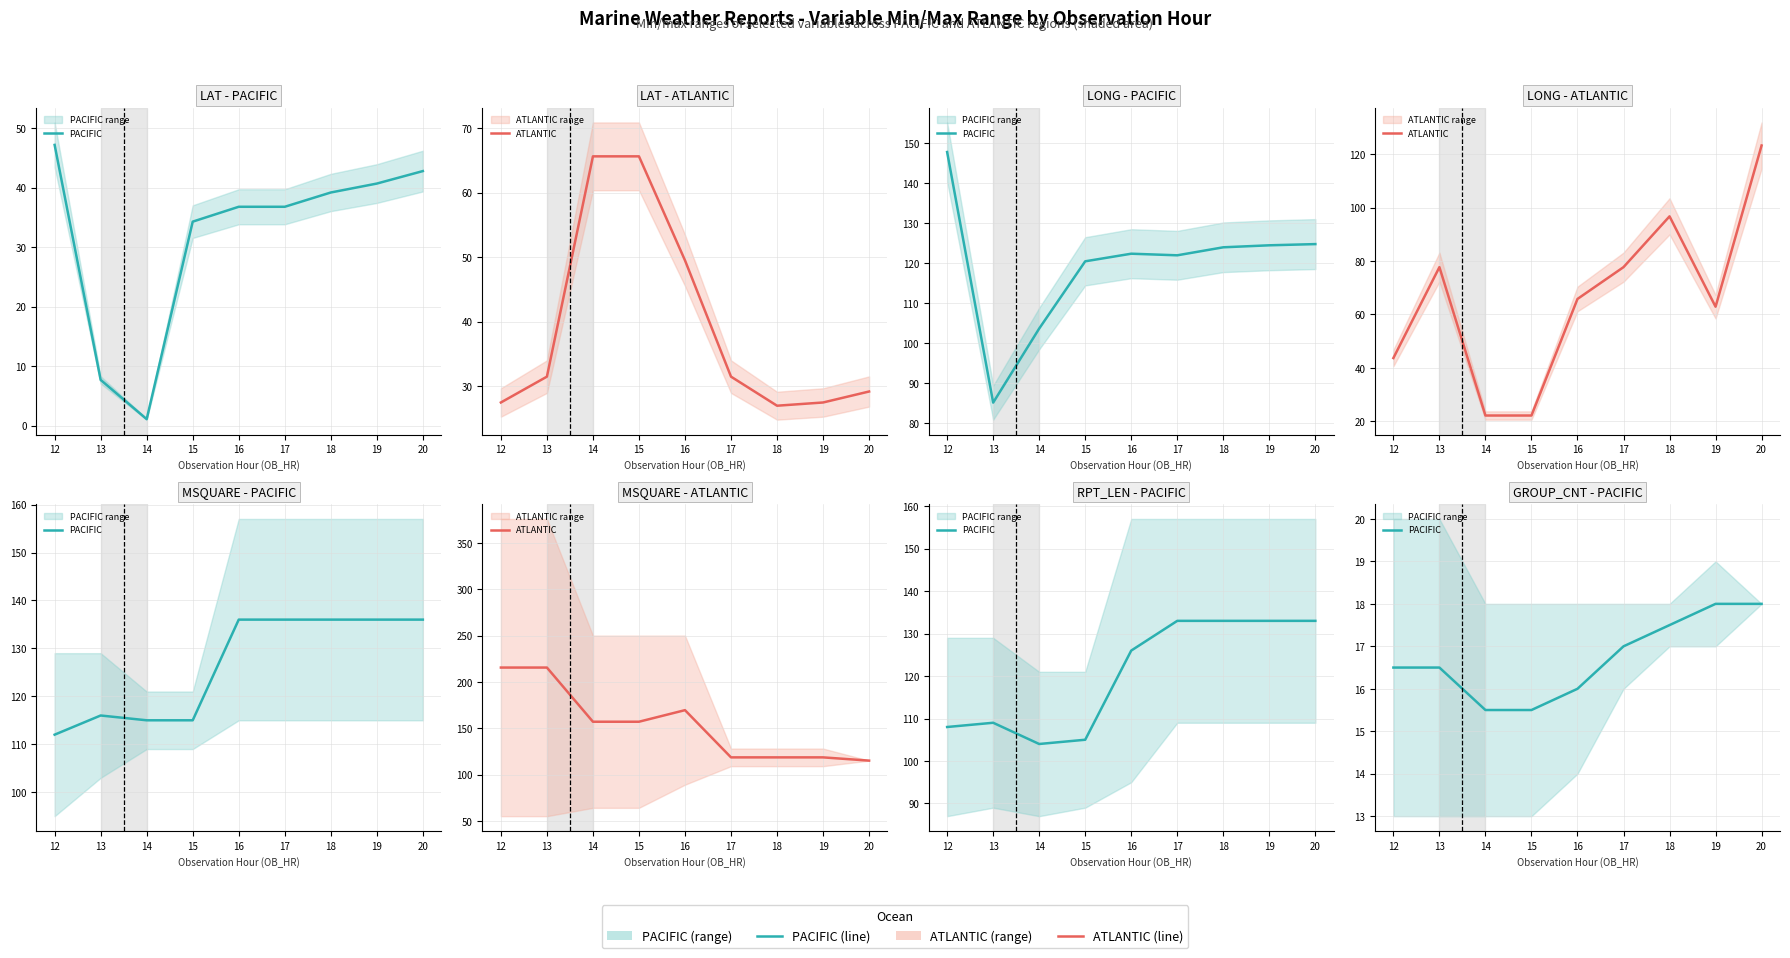

At which category is the sum across all series the highest?

12